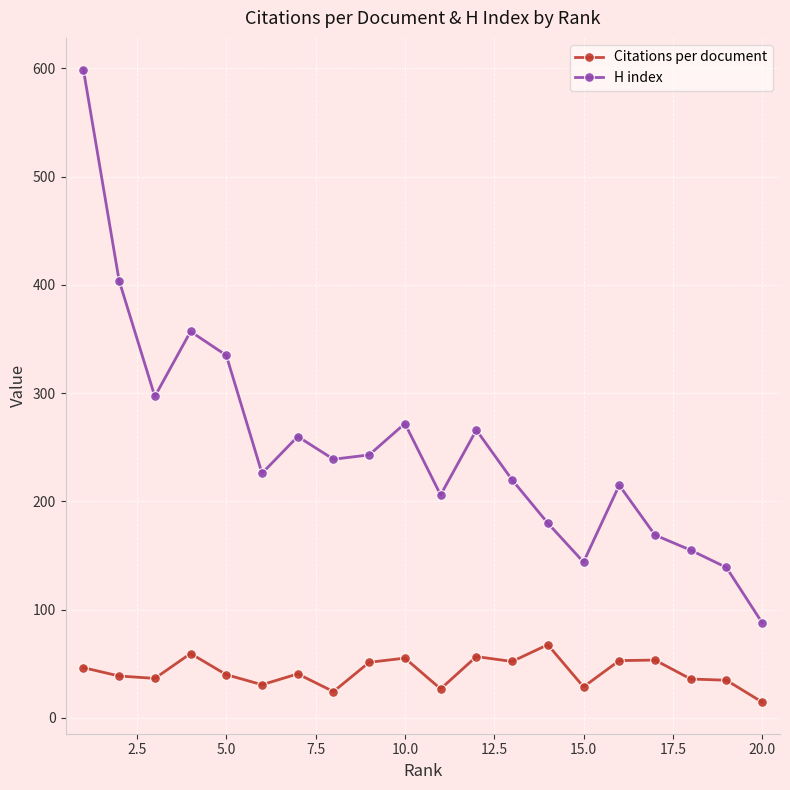

In H index, how many points are lower than both neighbors (excluding endpoints)?

5